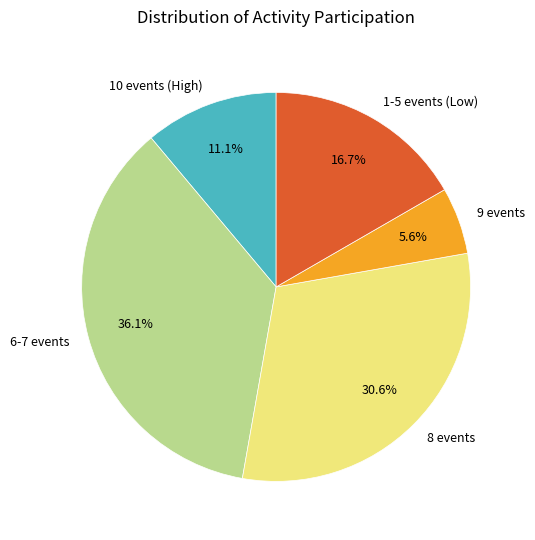

Which has a higher value, 8 events or 9 events?

8 events